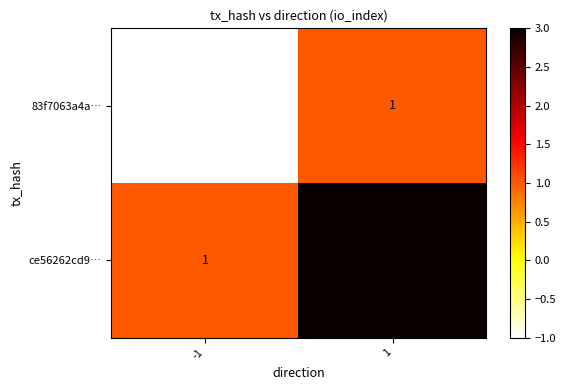

Reading left to right, what are all the values shown in this chart?

83f7063a4a…: -1	1
ce56262cd9…: 1	3